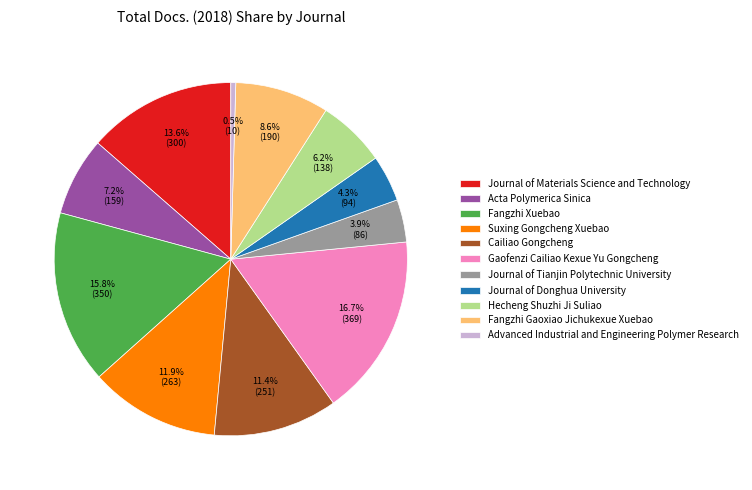

Is it true that Acta Polymerica Sinica is 7% of the pie?

True